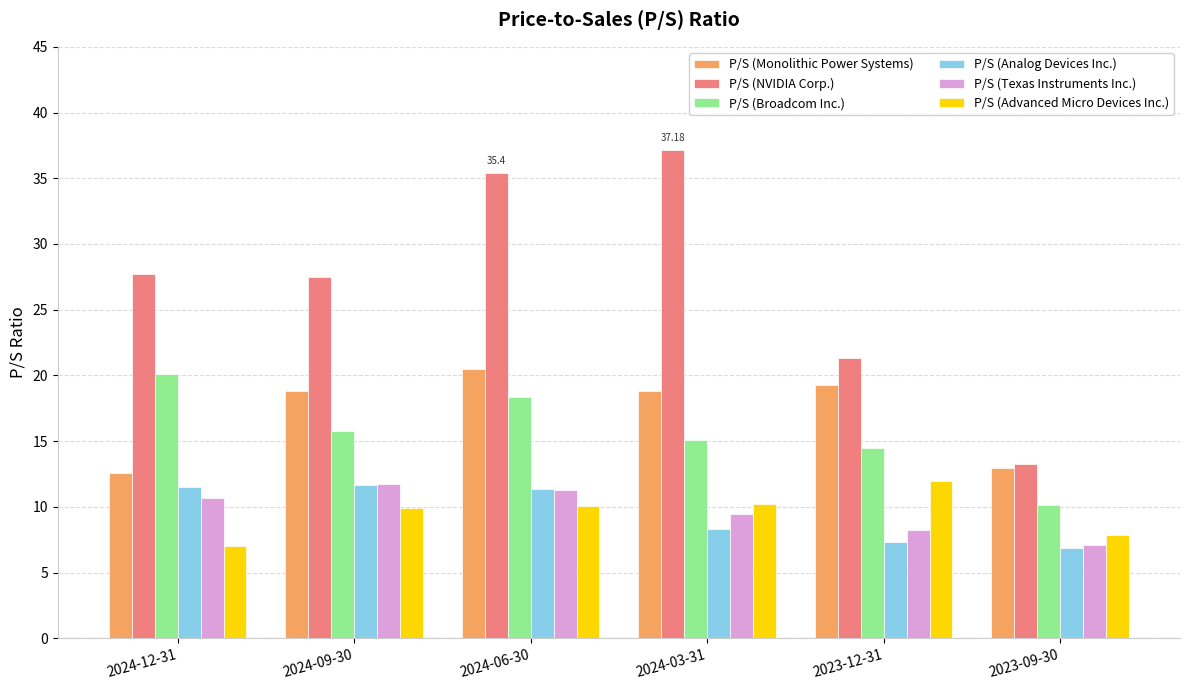

Which label corresponds to the largest value in the chart?

2024-03-31